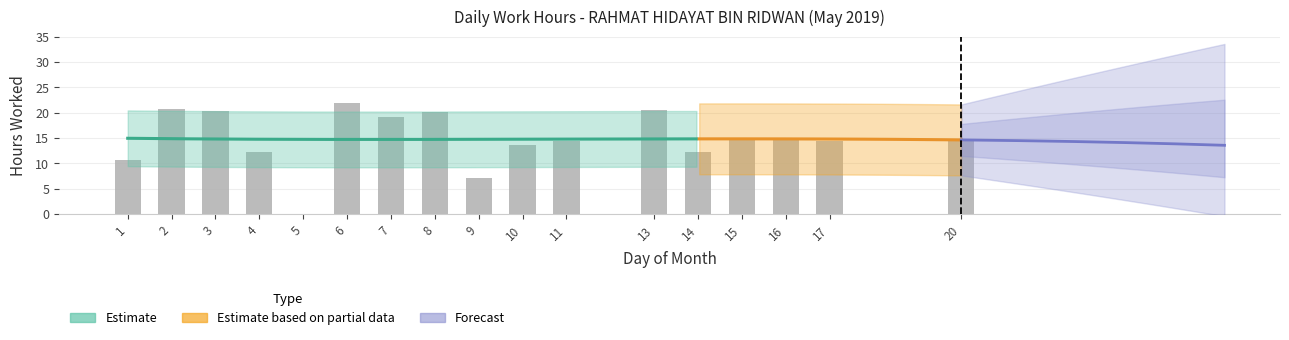

Reading right to left, transcribe all the data shown in this chart.

20=14.8	17=14.5	16=14.6	15=14.6	14=12.2	13=20.5	11=14.4	10=13.7	9=7.2	8=20.2	7=19.1	6=21.8	5=0.0	4=12.2	3=20.4	2=20.7	1=10.7